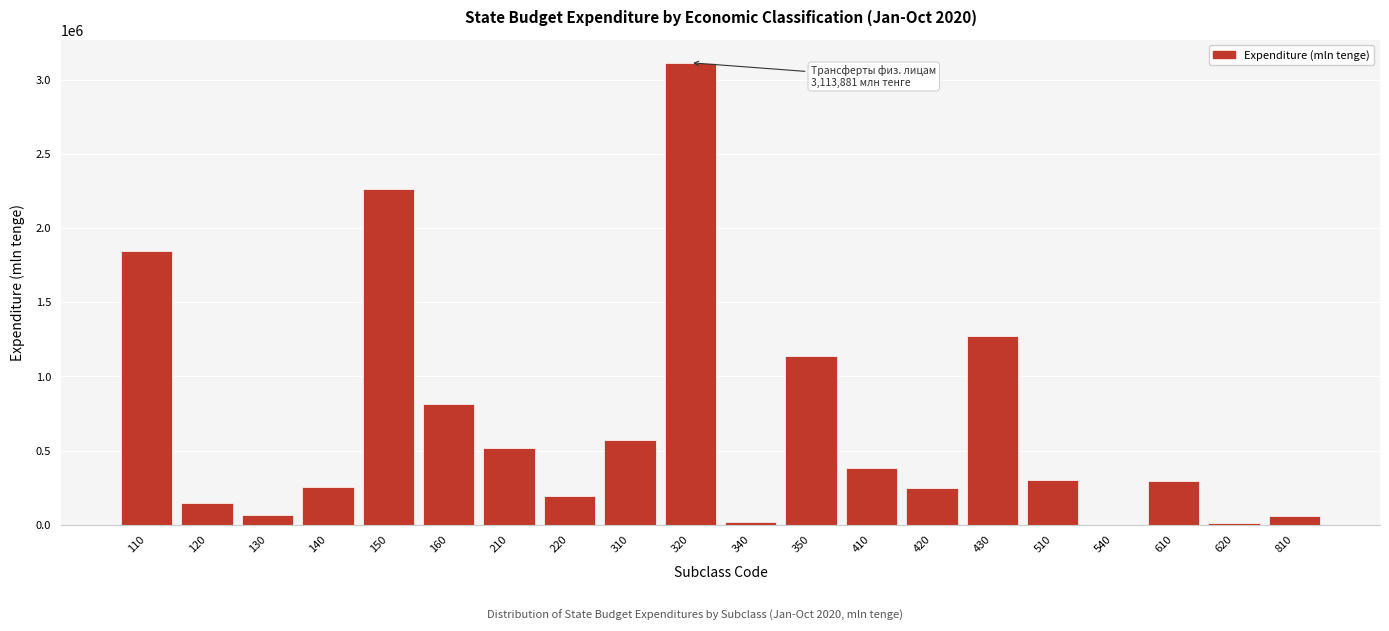

What is the greatest value displayed?

3113880.6